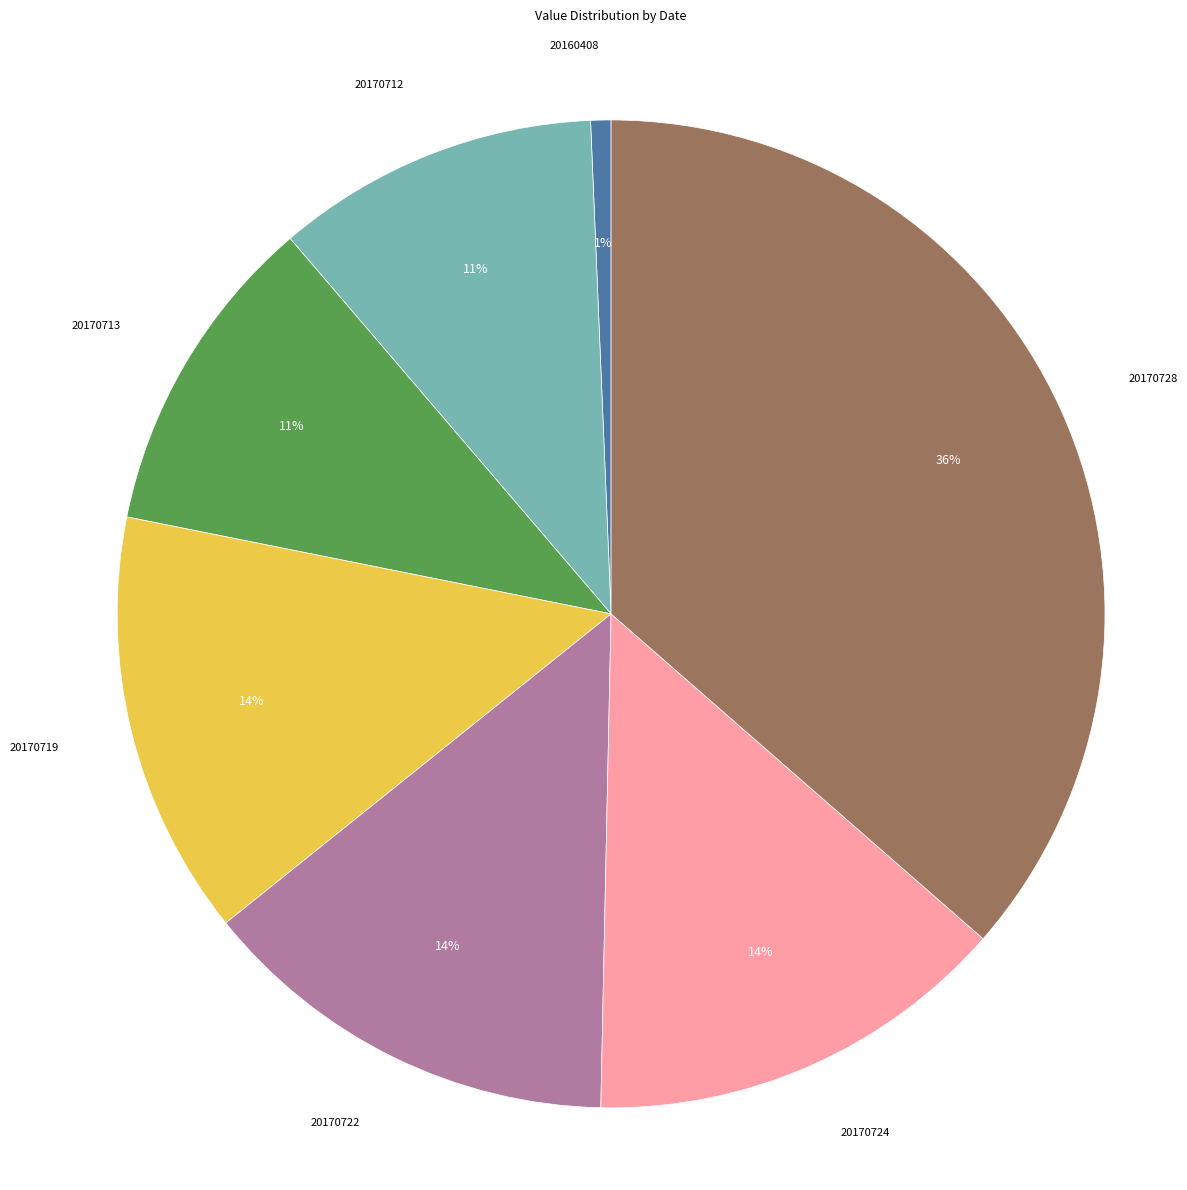

To the nearest percent, what percentage of the pie is 20170719?

14%